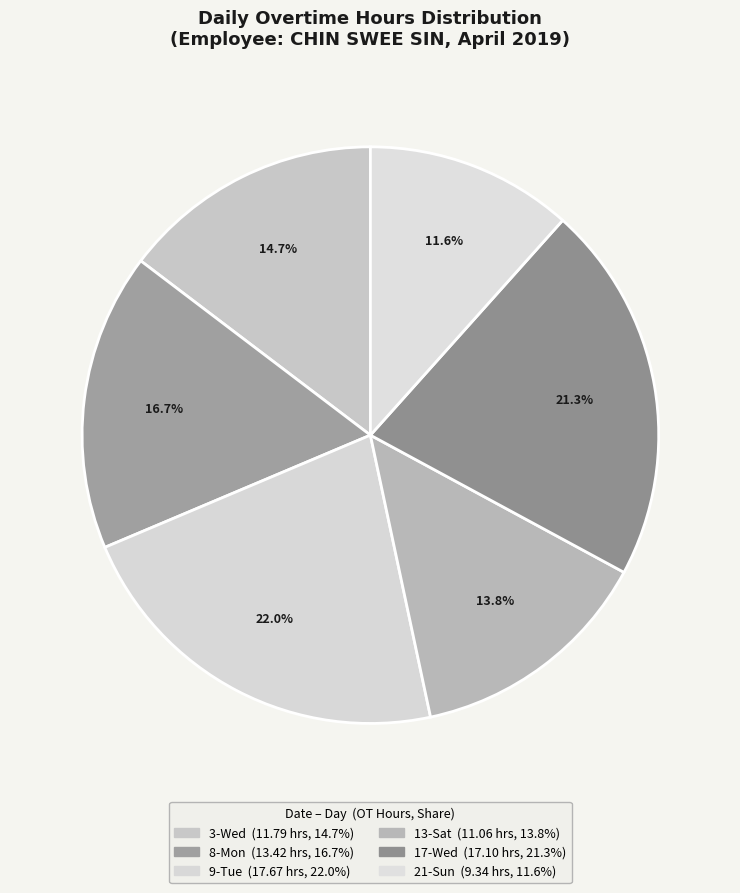

How many slices are in this pie chart?

6